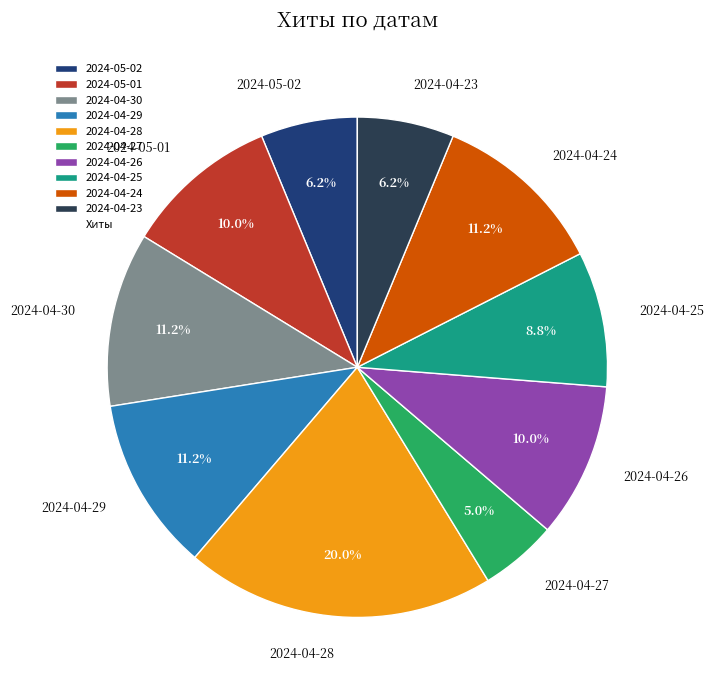

To the nearest percent, what portion does 2024-05-01 represent?

10%